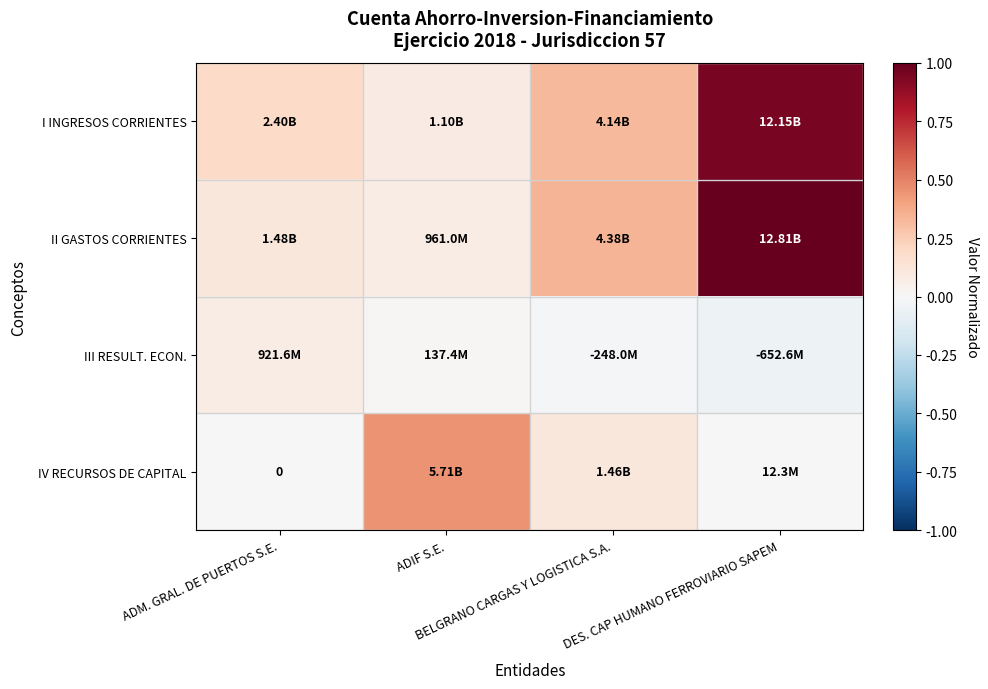

Between BELGRANO CARGAS Y LOGISTICA S.A. and ADIF S.E., which is larger?

BELGRANO CARGAS Y LOGISTICA S.A.